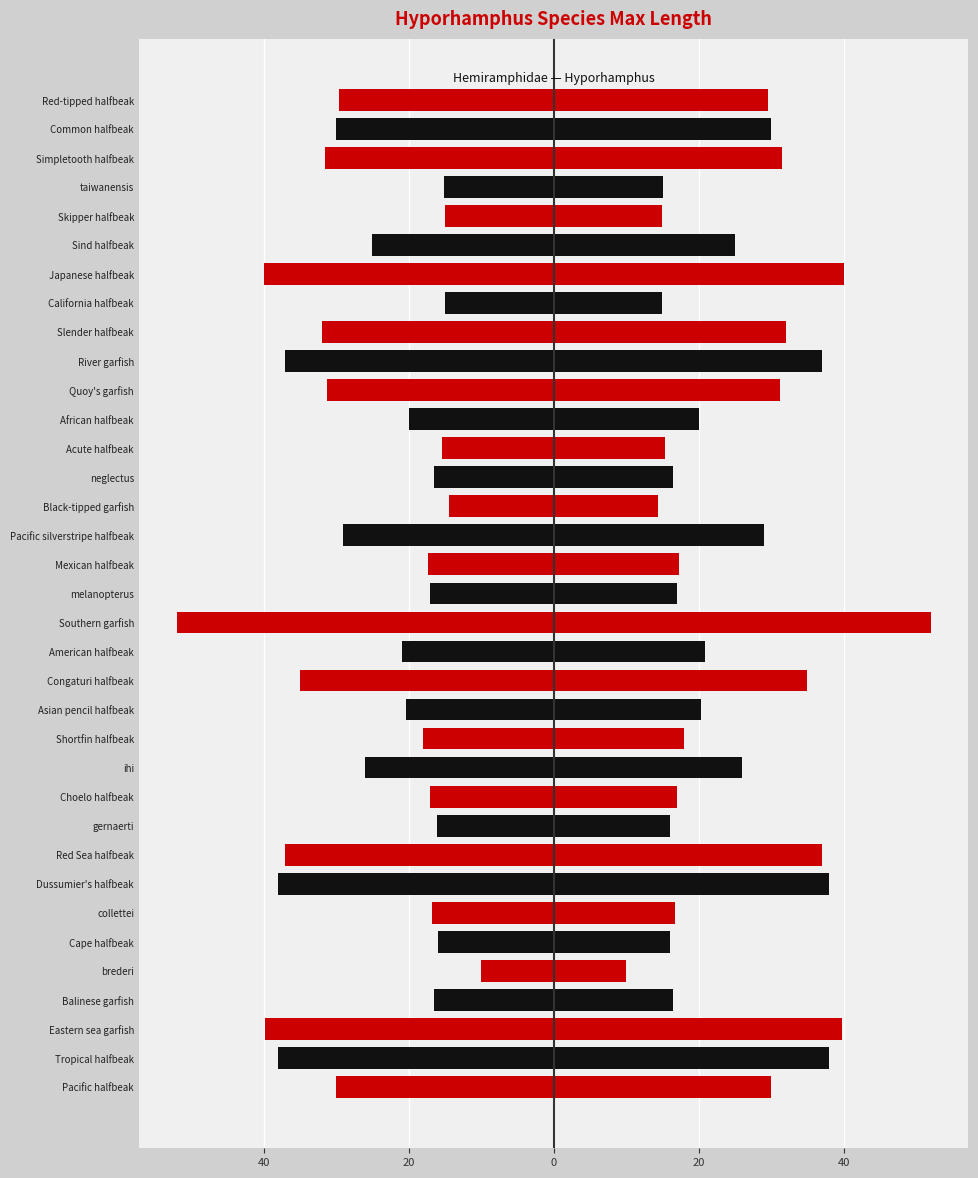

How many bars are there in each group?

2